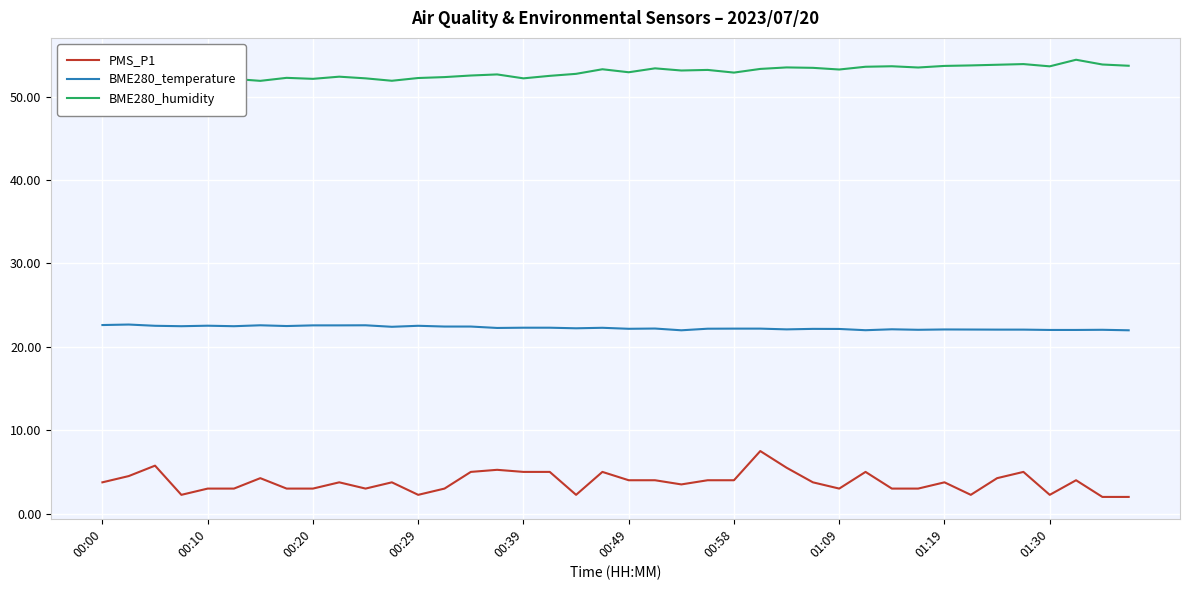

How many interior local valleys does the BME280_temperature series have?

11